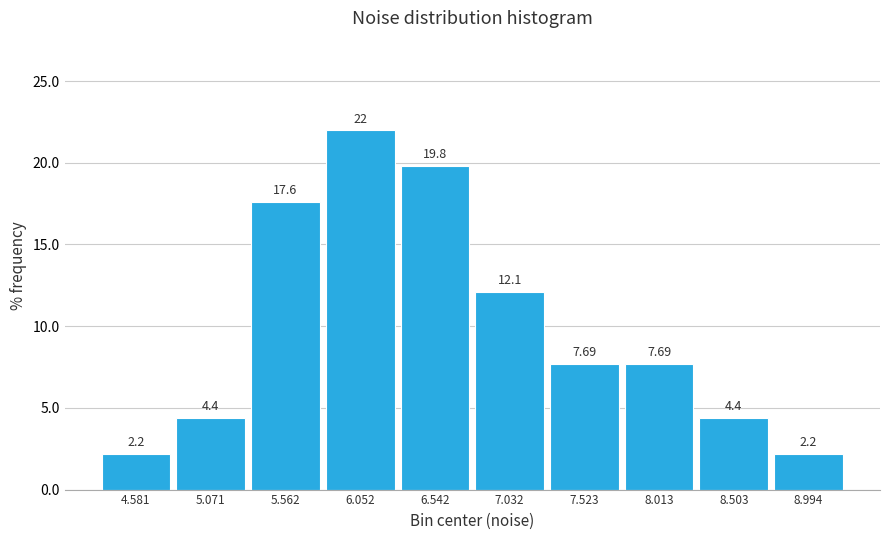

Reading left to right, transcribe this chart: for each bar, give the range it covers on the x-axis and its height. The bar edges are not printed on the chart, so give them approximately, as read against the axis.

4.35 to 4.85: 2.20
4.85 to 5.30: 4.40
5.30 to 5.80: 17.58
5.80 to 6.30: 21.98
6.30 to 6.80: 19.78
6.80 to 7.30: 12.09
7.30 to 7.75: 7.69
7.75 to 8.25: 7.69
8.25 to 8.75: 4.40
8.75 to 9.25: 2.20